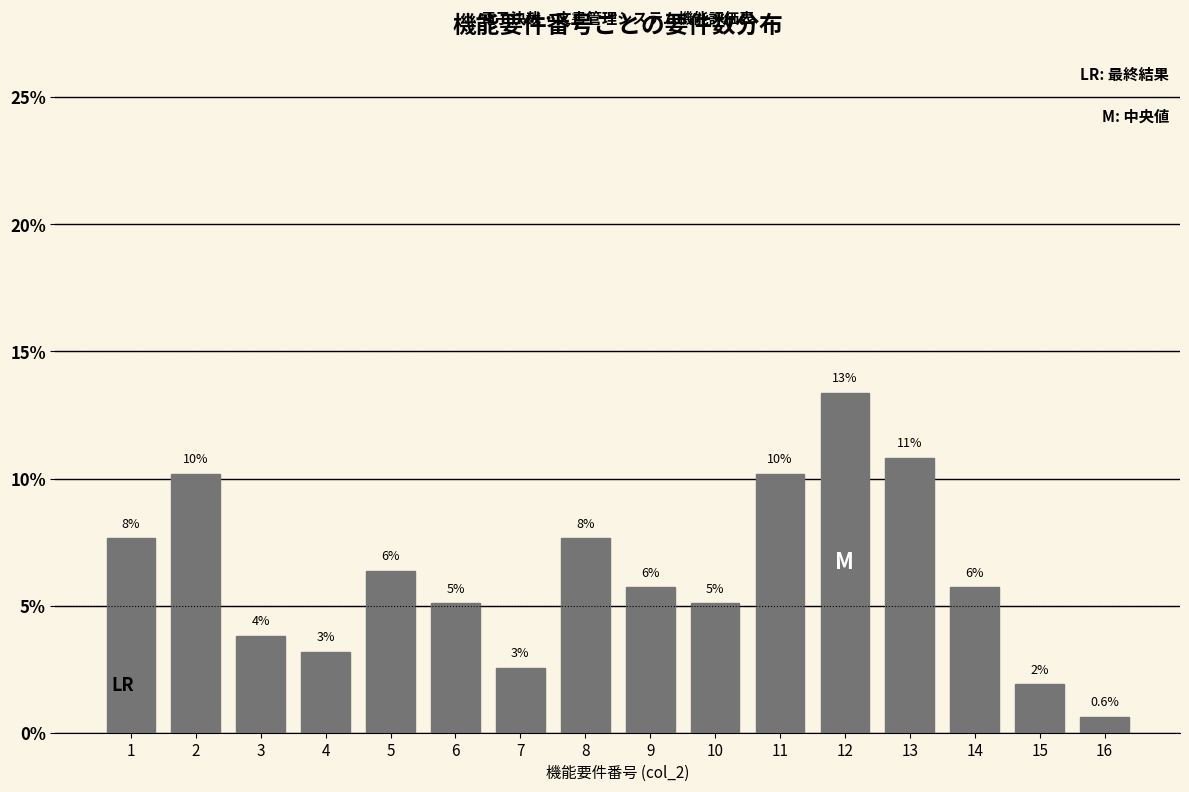

How many bars are there in total?

16